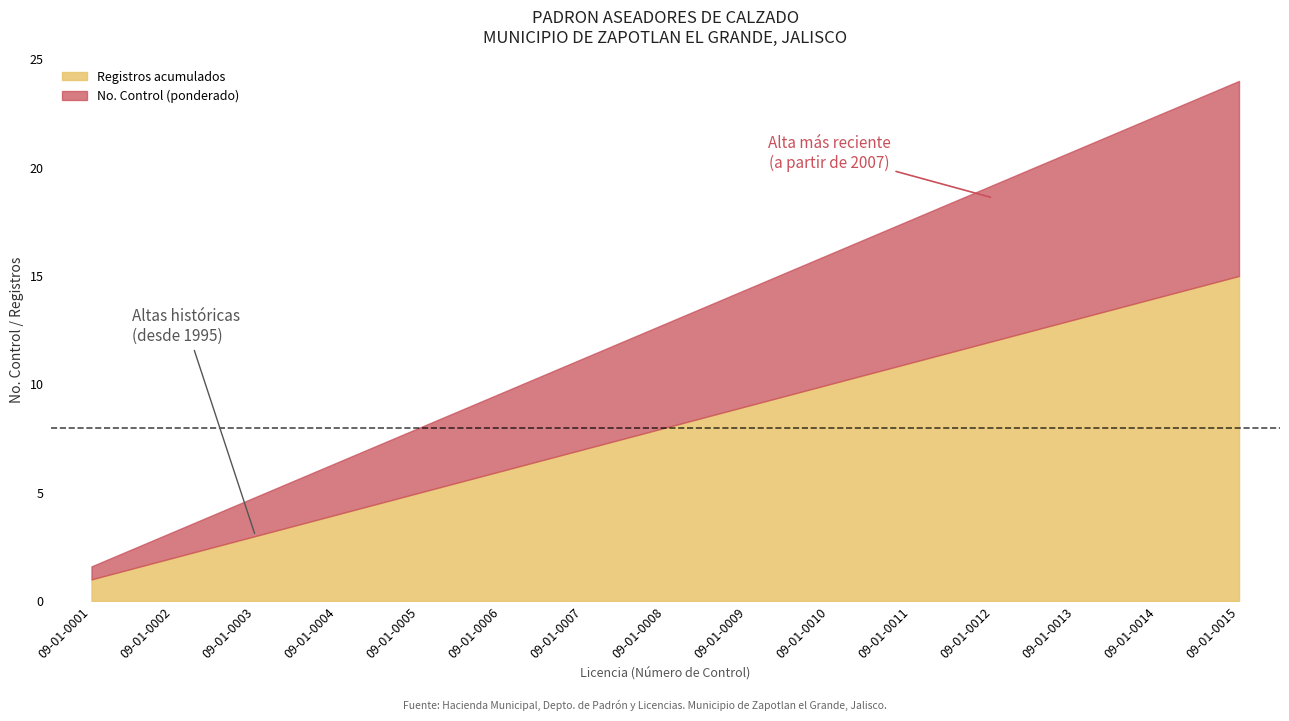

Is it true that Registros acumulados equals 3.0 at 09-01-0003?

True